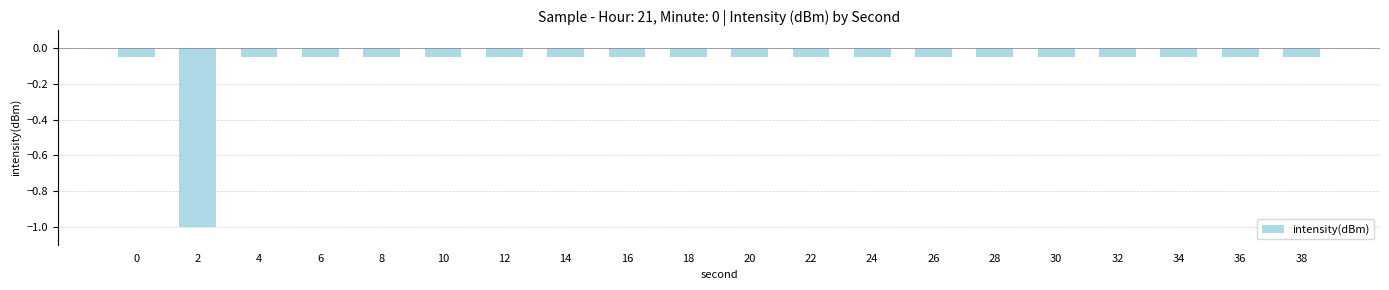

The chart shows a value of -0.0 at 4. True or false?

False